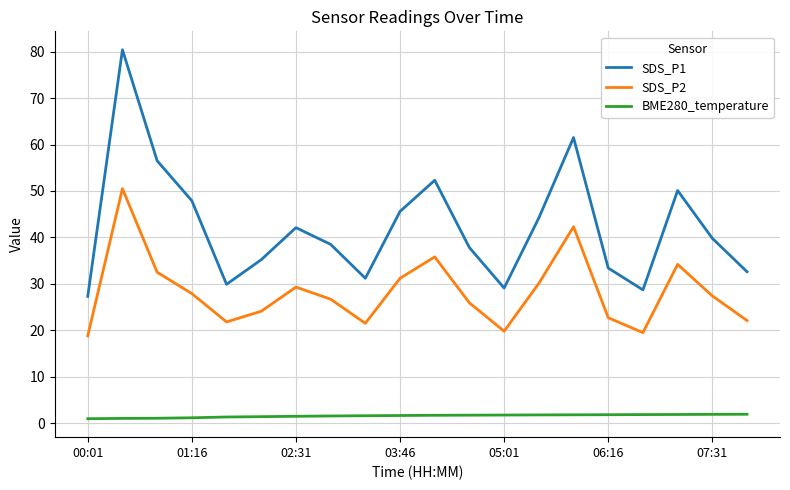

What is the minimum value for SDS_P1?

27.3